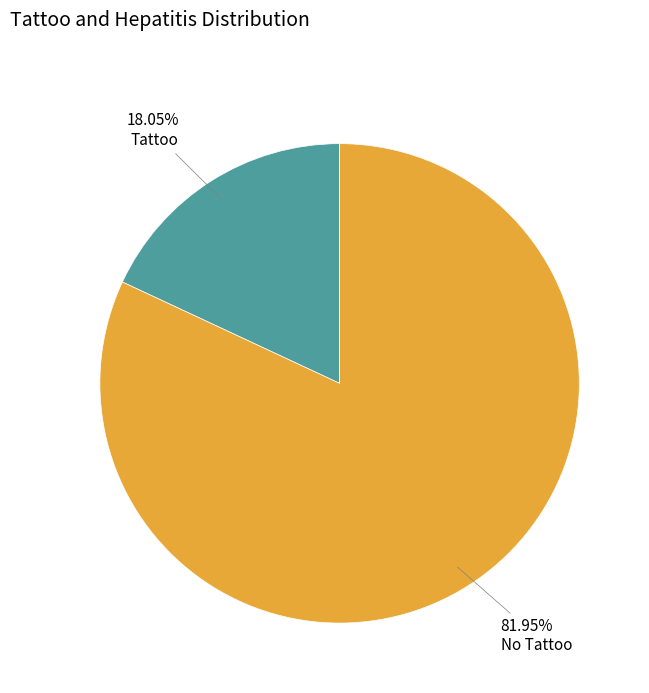

To the nearest percent, what is the average slice percentage?

50%